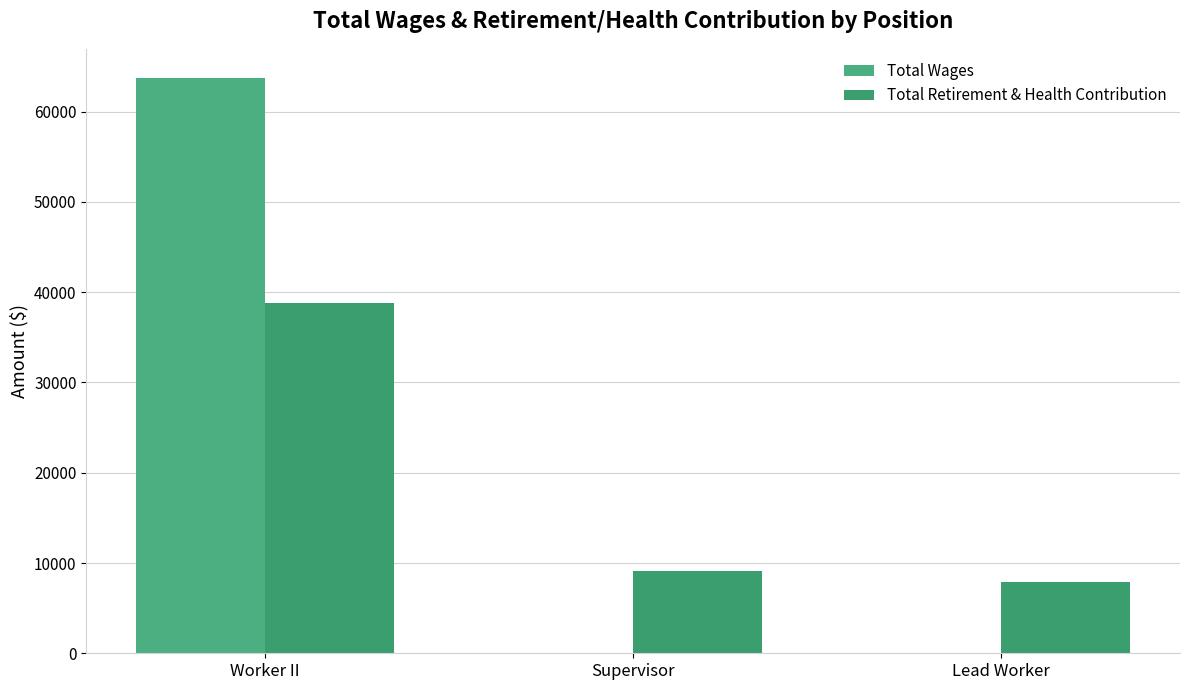

The value of Total Wages at Supervisor is 0. True or false?

True